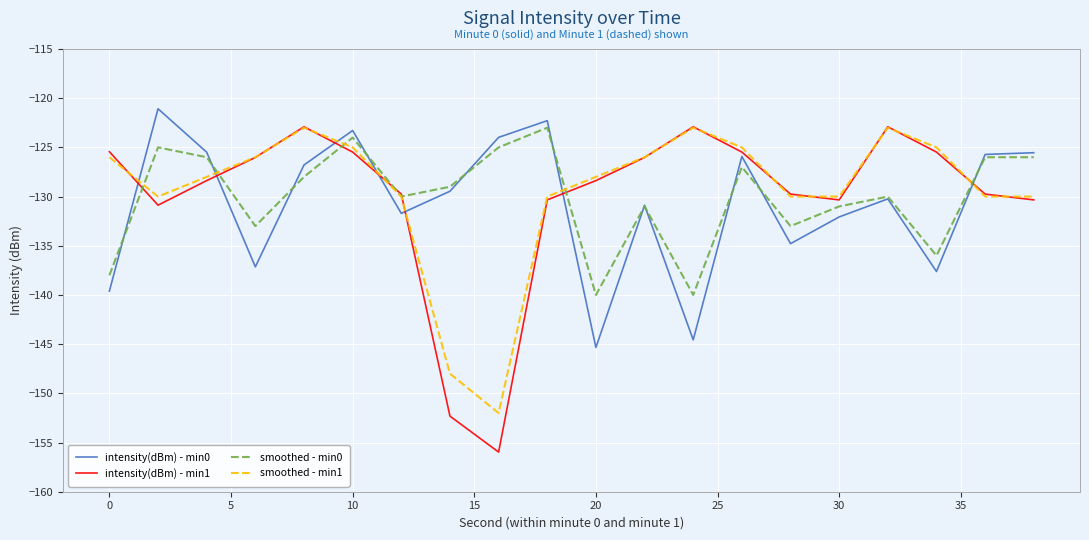

Does the chart display data point markers on the line(s)?

No